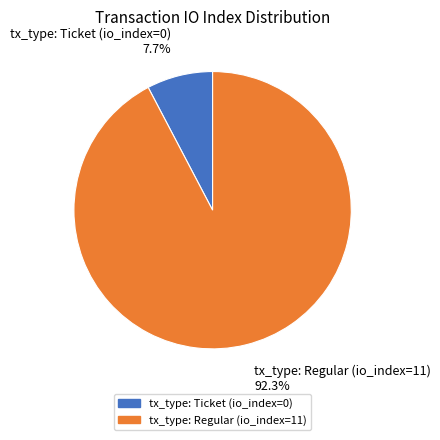

Rank the categories by value from highest to lowest.

tx_type: Regular (io_index=11), tx_type: Ticket (io_index=0)